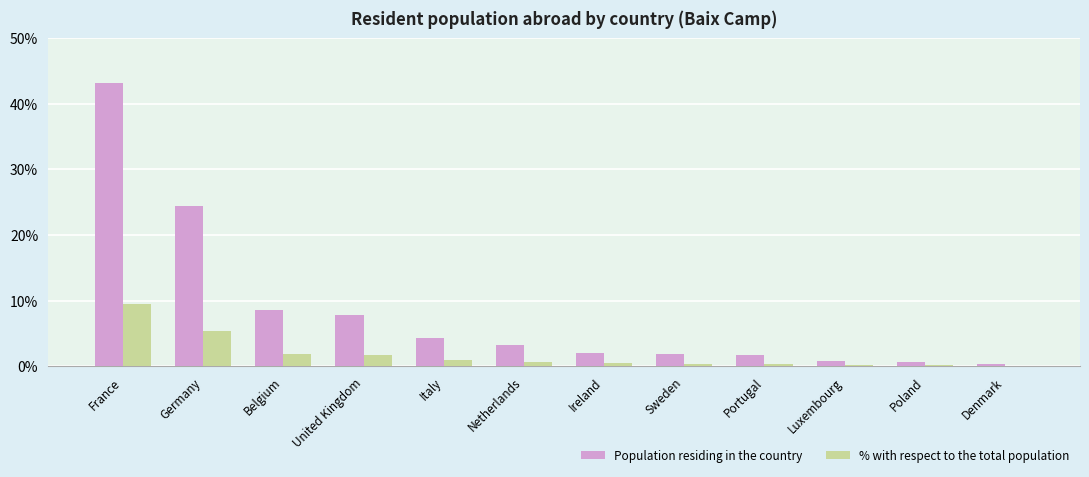

At which category is the sum across all series the highest?

France